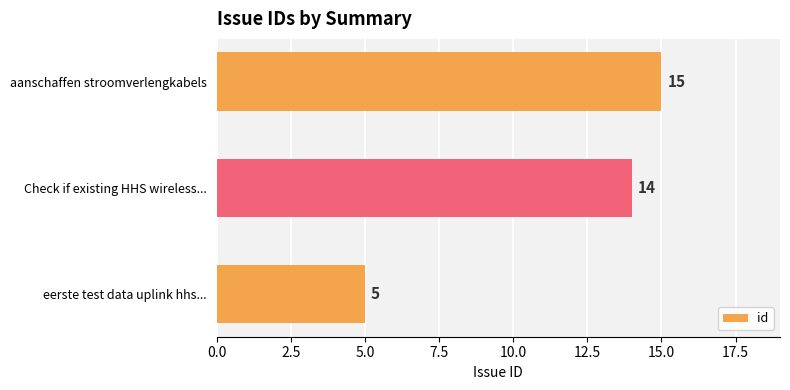

List the labels in order of value, largest first.

aanschaffen stroomverlengkabels, Check if existing HHS wireless..., eerste test data uplink hhs...